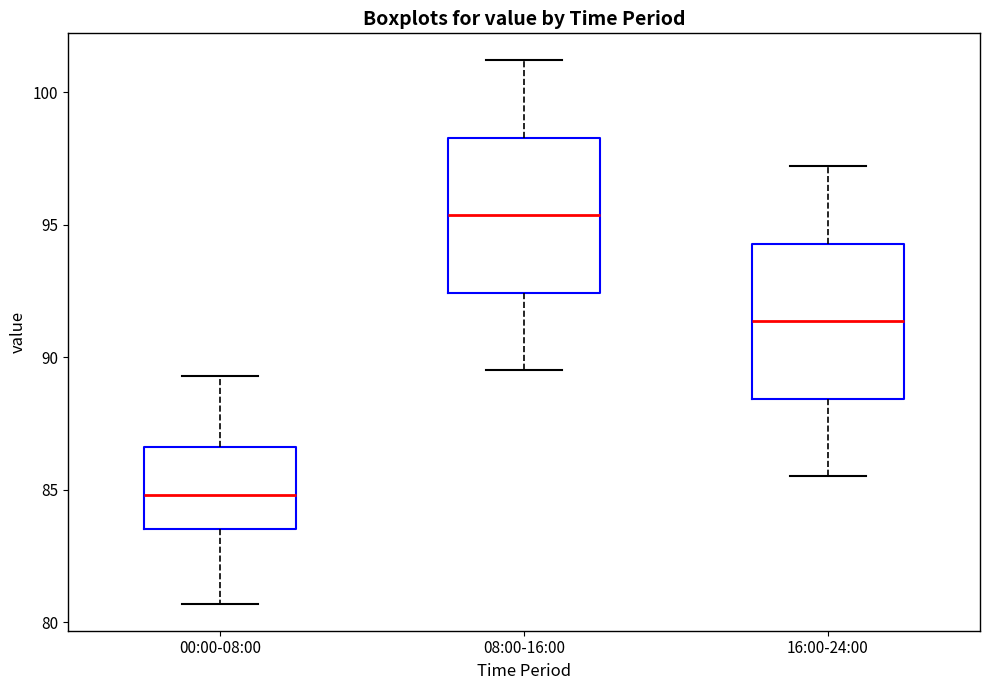

Which box has the lowest median line?

00:00-08:00